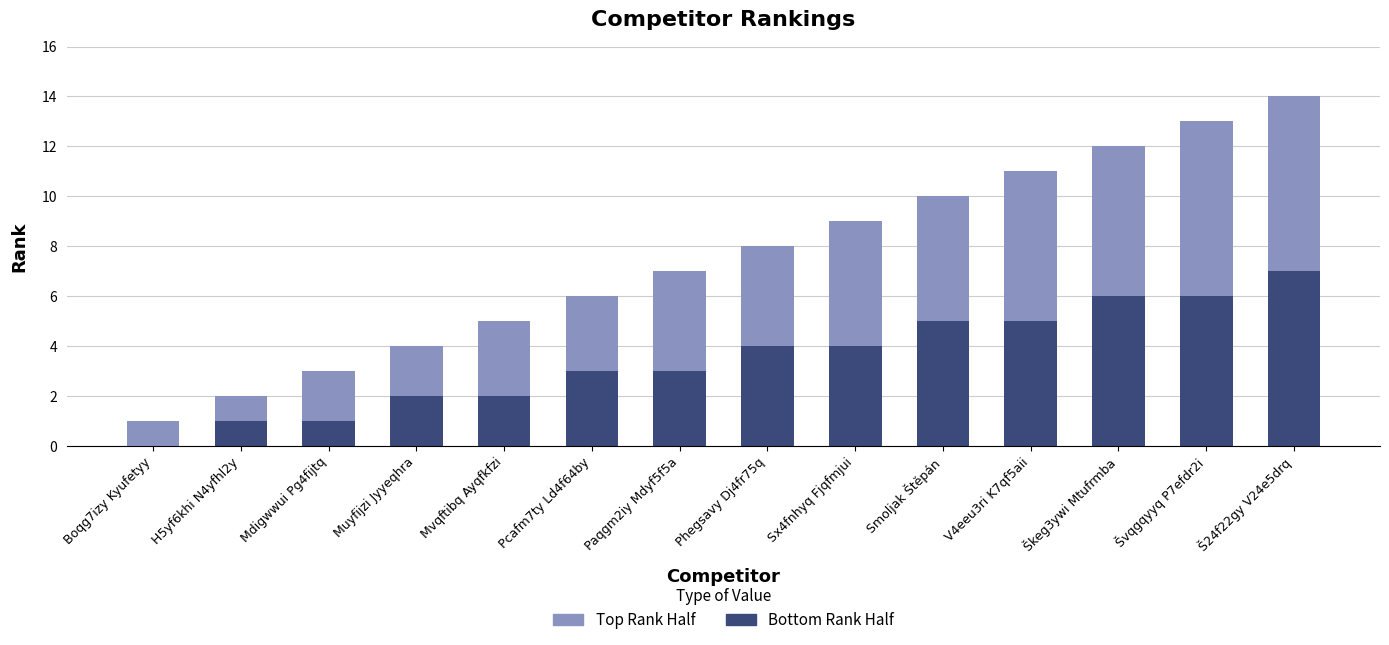

Is it true that Bottom Rank Half equals 2 at Škeg3ywi Mtufrmba?

False